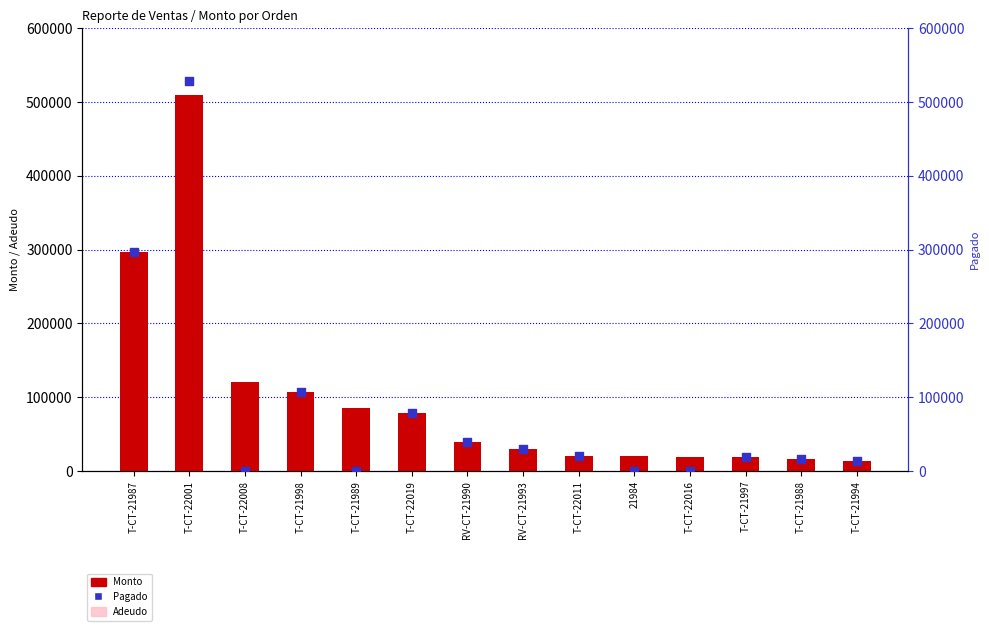

Which series contains the lowest Y value?

Adeudo